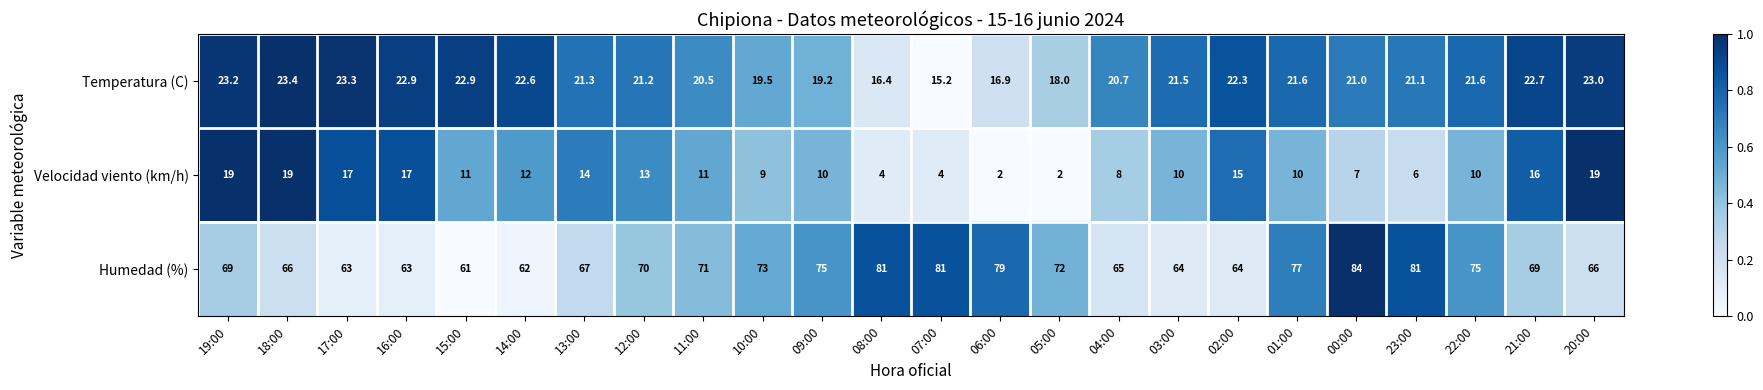

Which series has the largest total across all categories?

Humedad (%)